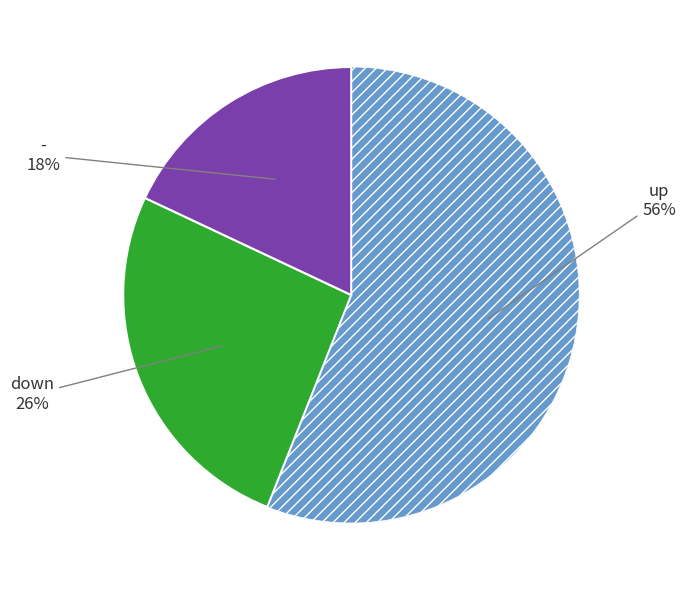

To the nearest percent, what is the average slice percentage?

33%